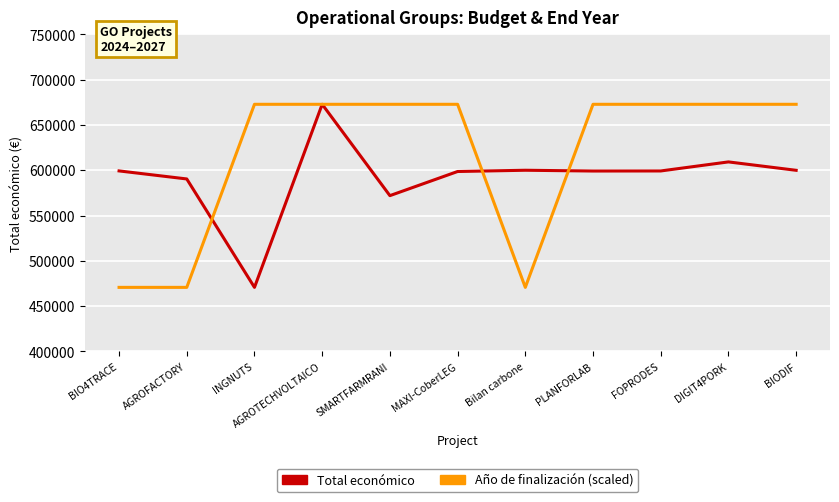

The Año de finalización (scaled) series shows 1173465 at INGNUTS. True or false?

False